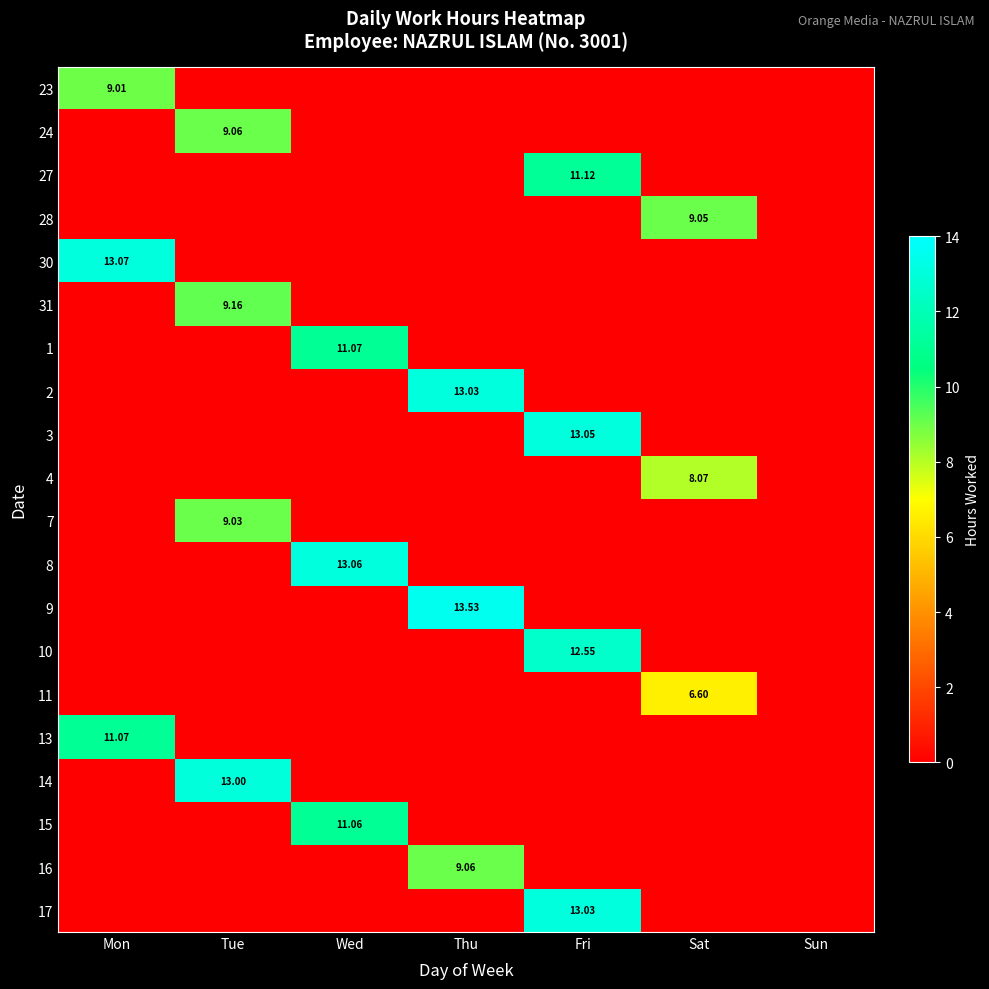

How many data points in 7 are above 0?

1